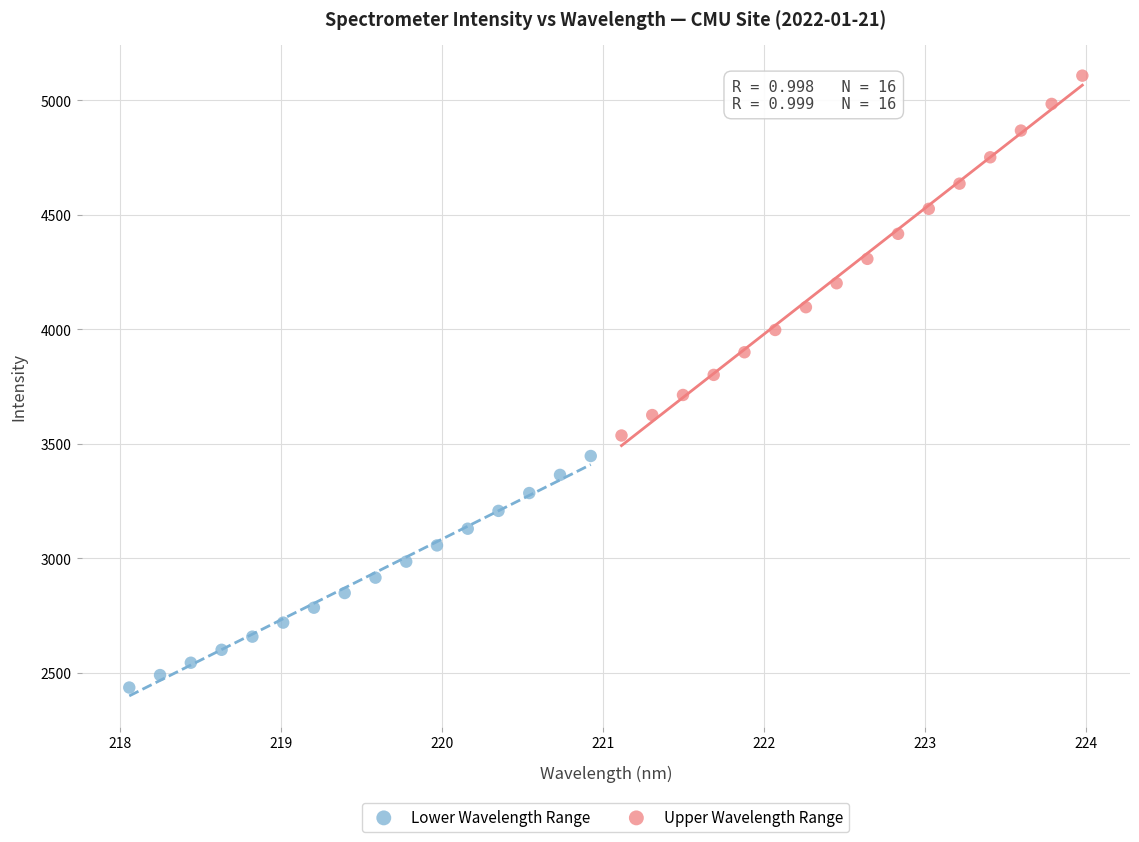

Which series reaches the minimum Y coordinate?

Lower Wavelength Range